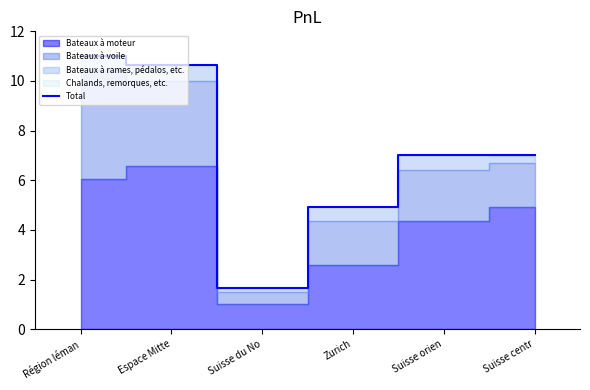

What is the value of the 6th point from the left?

7.0